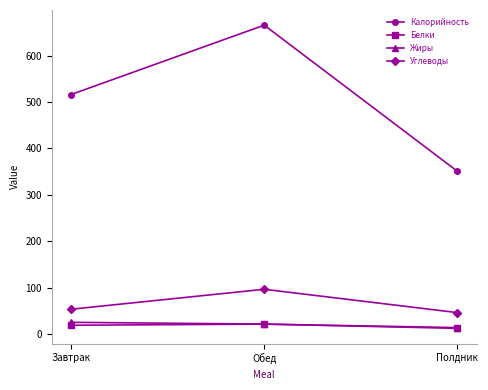

How many categories are shown in the chart?

3